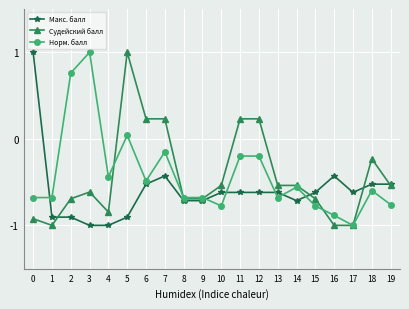

What value does the Судейский балл series have at 17?

-1.0